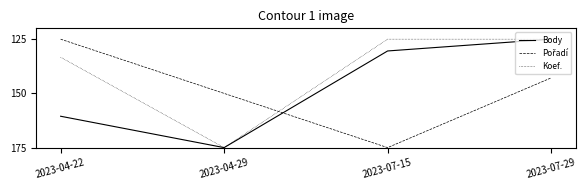

The value of Koef. at 2023-07-29 is 191.7. True or false?

False